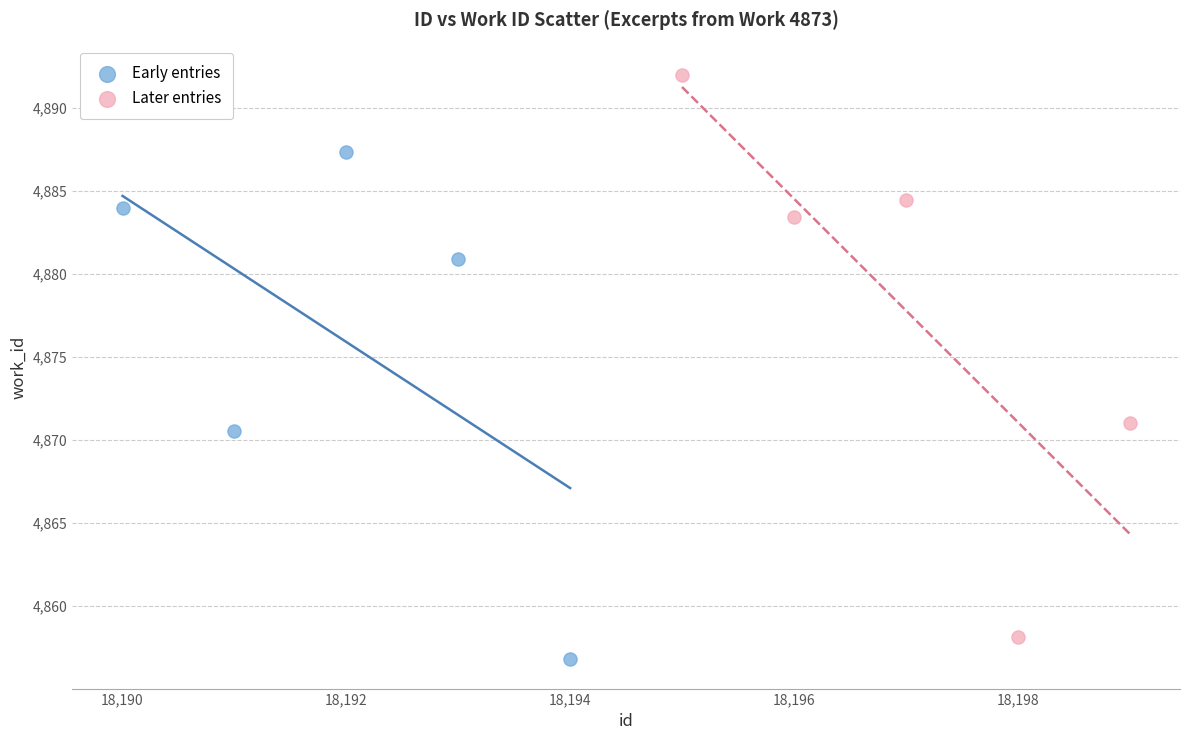

Which series contains the highest Y value?

Later entries